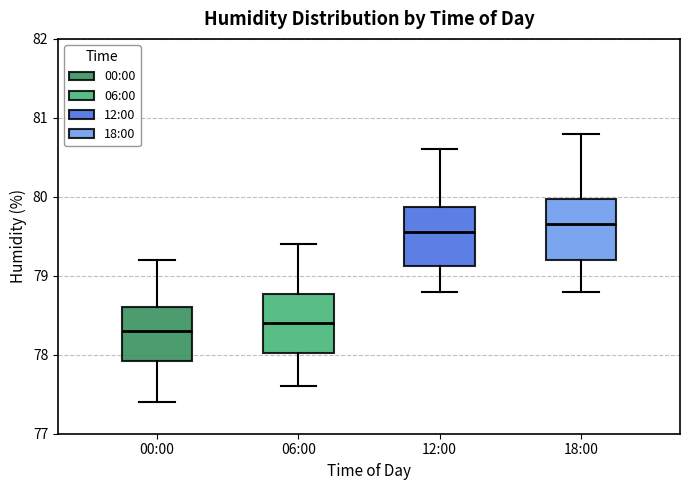

Where does the lower whisker of the box for 18:00 end on the y-axis? The values are not printed on the chart, so give them approximately, as read against the axis.

78.8